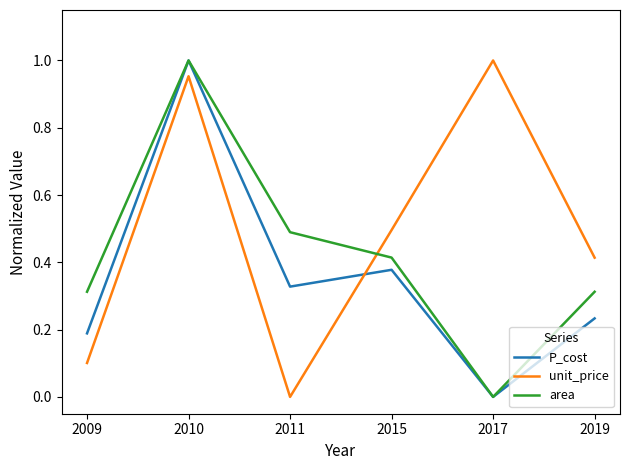

The value of unit_price at 2009 is 0.2. True or false?

False